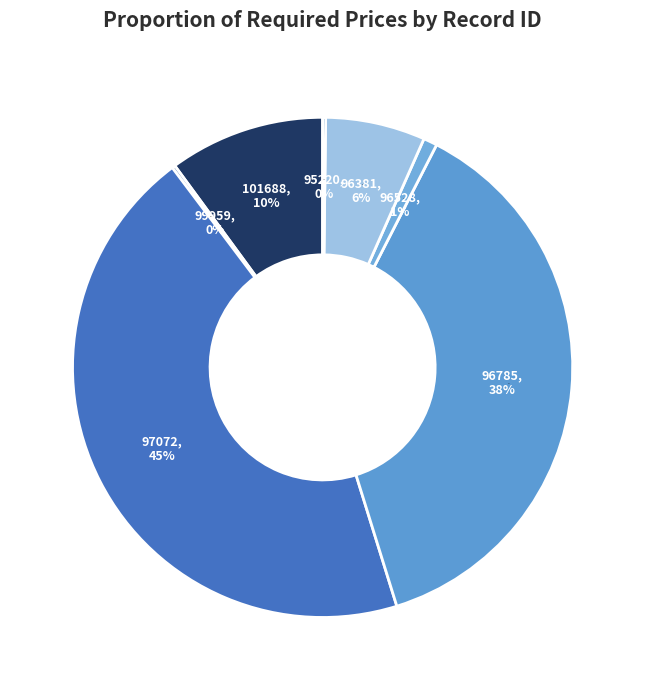

What is the smallest slice in the pie chart?

95220